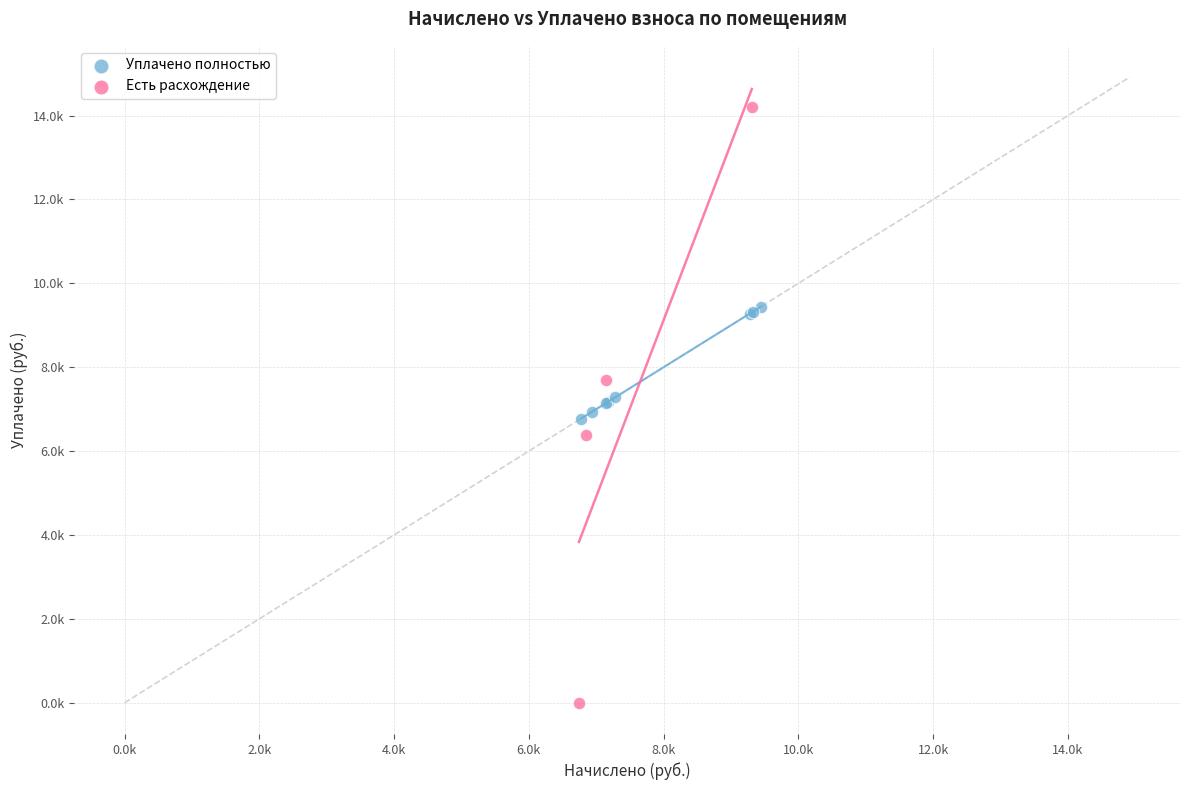

What are all the series names shown in the legend?

Уплачено полностью, Есть расхождение